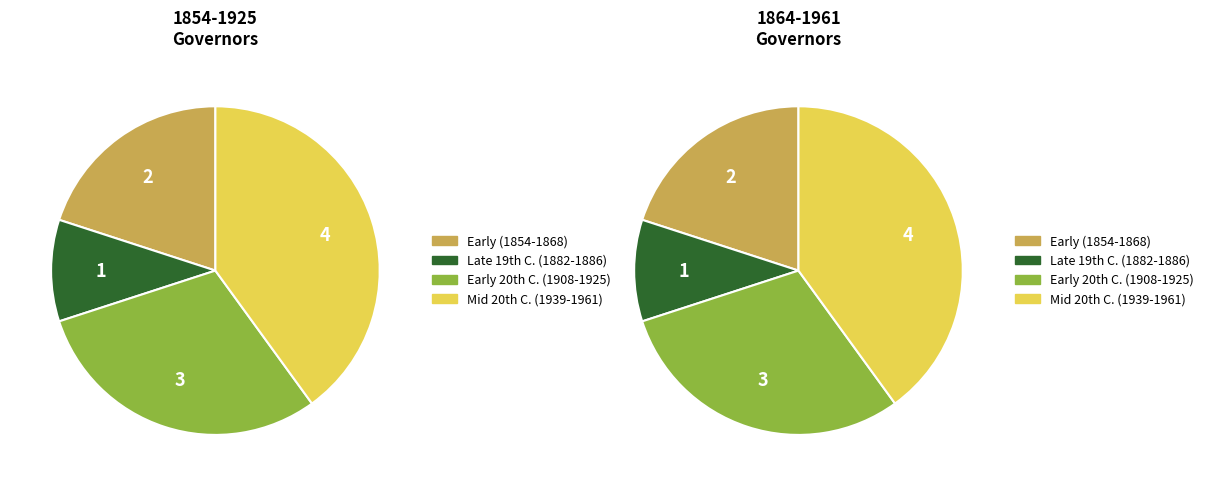

True or false: Text accounts for 1% of the total.

False